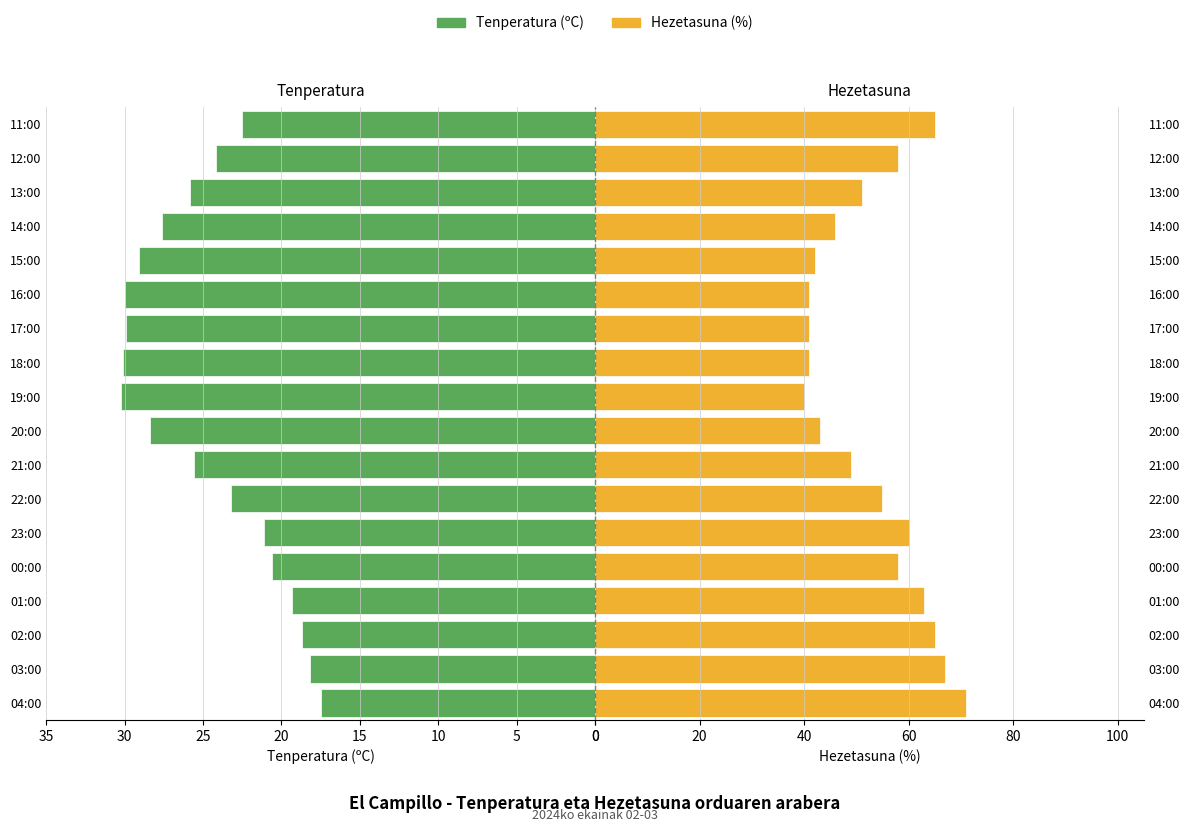

Reading left to right, transcribe all the data shown in this chart.

Tenperatura (ºC): 17.5	18.2	18.7	19.3	20.6	21.1	23.2	25.6	28.4	30.2	30.1	29.9	30.0	29.1	27.6	25.8	24.2	22.5
Hezetasuna (%): 71.0	67.0	65.0	63.0	58.0	60.0	55.0	49.0	43.0	40.0	41.0	41.0	41.0	42.0	46.0	51.0	58.0	65.0